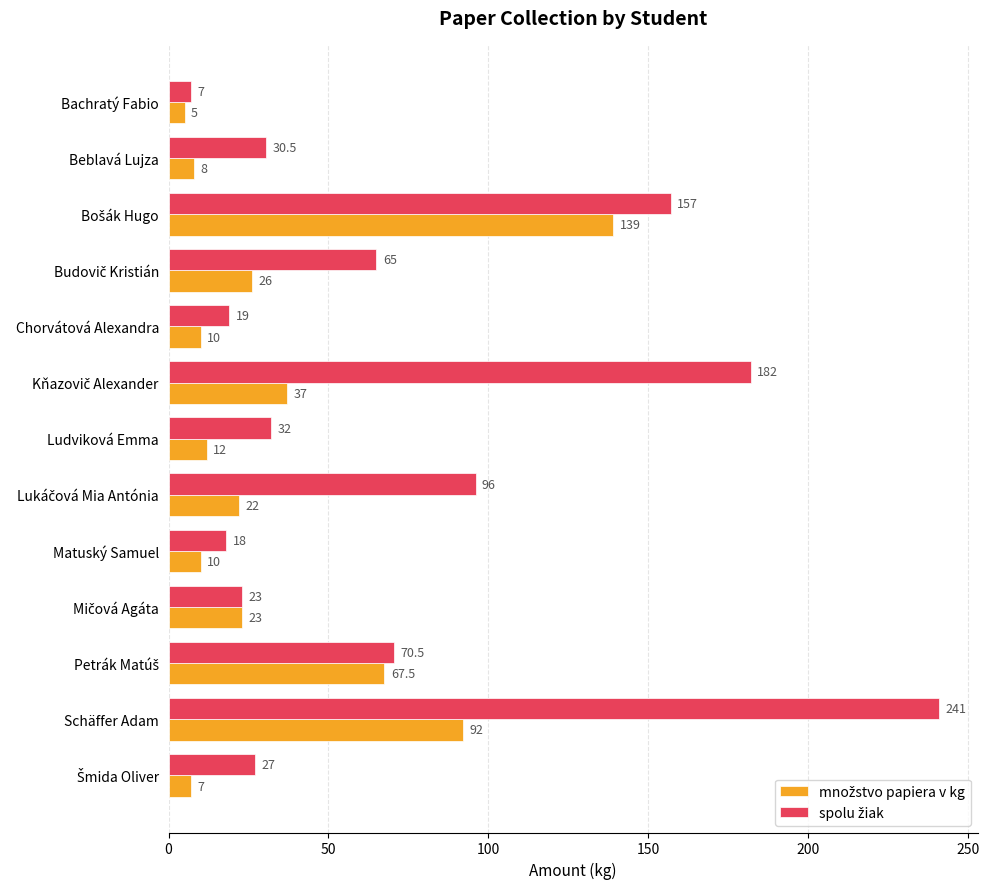

At which category is the sum across all series the highest?

Schäffer Adam